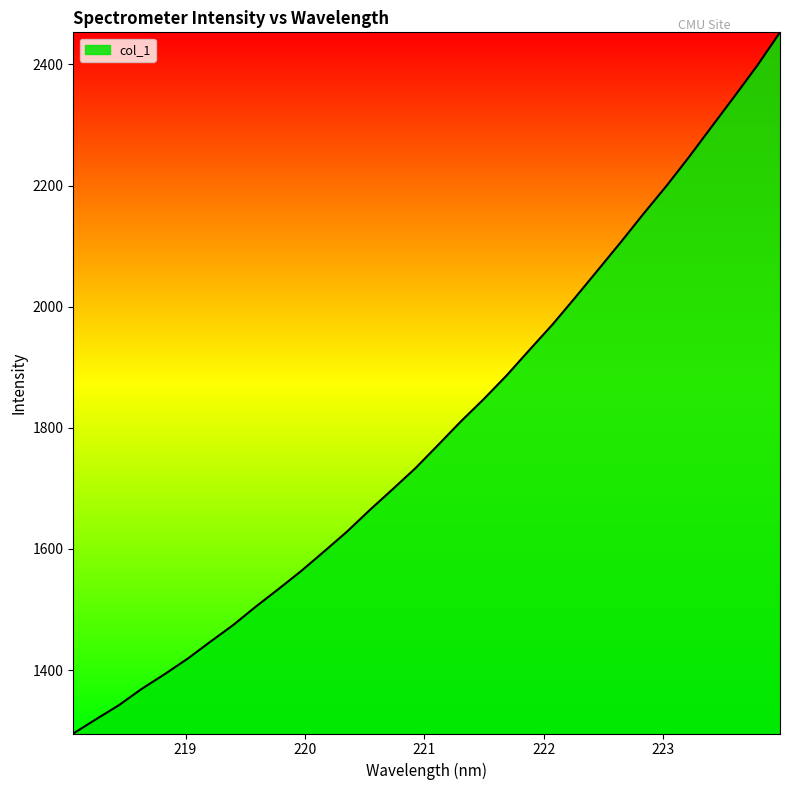

What is the greatest value displayed?

2453.0